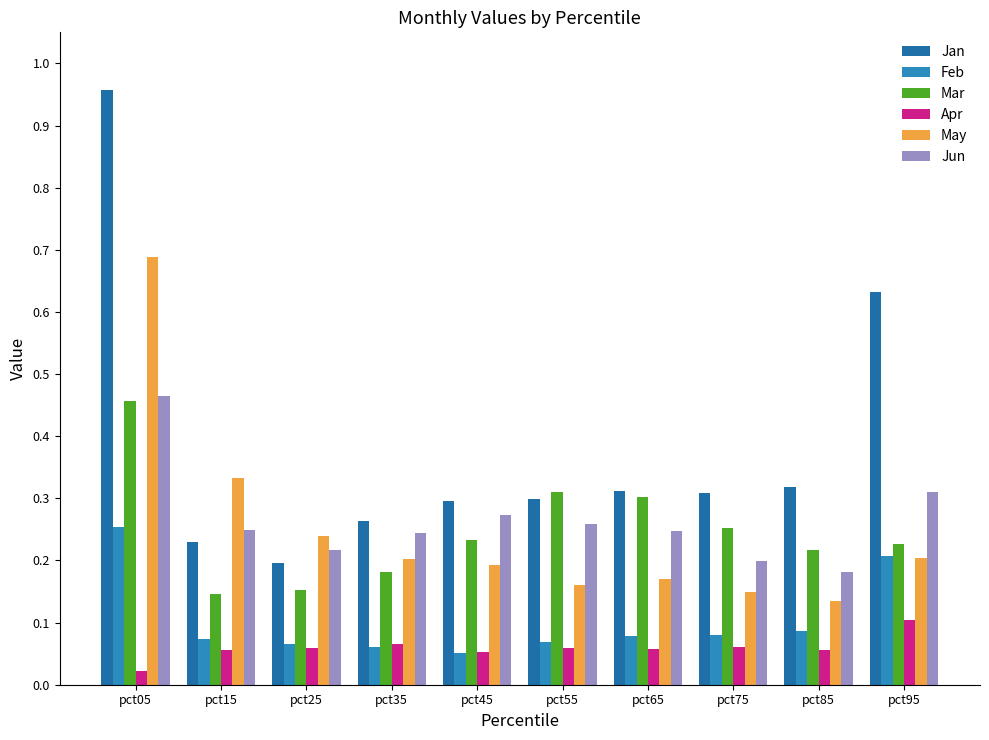

Reading left to right, list all the values displayed in this chart.

Jan: pct05=1.0	pct15=0.2	pct25=0.2	pct35=0.3	pct45=0.3	pct55=0.3	pct65=0.3	pct75=0.3	pct85=0.3	pct95=0.6
Feb: pct05=0.3	pct15=0.1	pct25=0.1	pct35=0.1	pct45=0.1	pct55=0.1	pct65=0.1	pct75=0.1	pct85=0.1	pct95=0.2
Mar: pct05=0.5	pct15=0.1	pct25=0.2	pct35=0.2	pct45=0.2	pct55=0.3	pct65=0.3	pct75=0.3	pct85=0.2	pct95=0.2
Apr: pct05=0.0	pct15=0.1	pct25=0.1	pct35=0.1	pct45=0.1	pct55=0.1	pct65=0.1	pct75=0.1	pct85=0.1	pct95=0.1
May: pct05=0.7	pct15=0.3	pct25=0.2	pct35=0.2	pct45=0.2	pct55=0.2	pct65=0.2	pct75=0.1	pct85=0.1	pct95=0.2
Jun: pct05=0.5	pct15=0.2	pct25=0.2	pct35=0.2	pct45=0.3	pct55=0.3	pct65=0.2	pct75=0.2	pct85=0.2	pct95=0.3